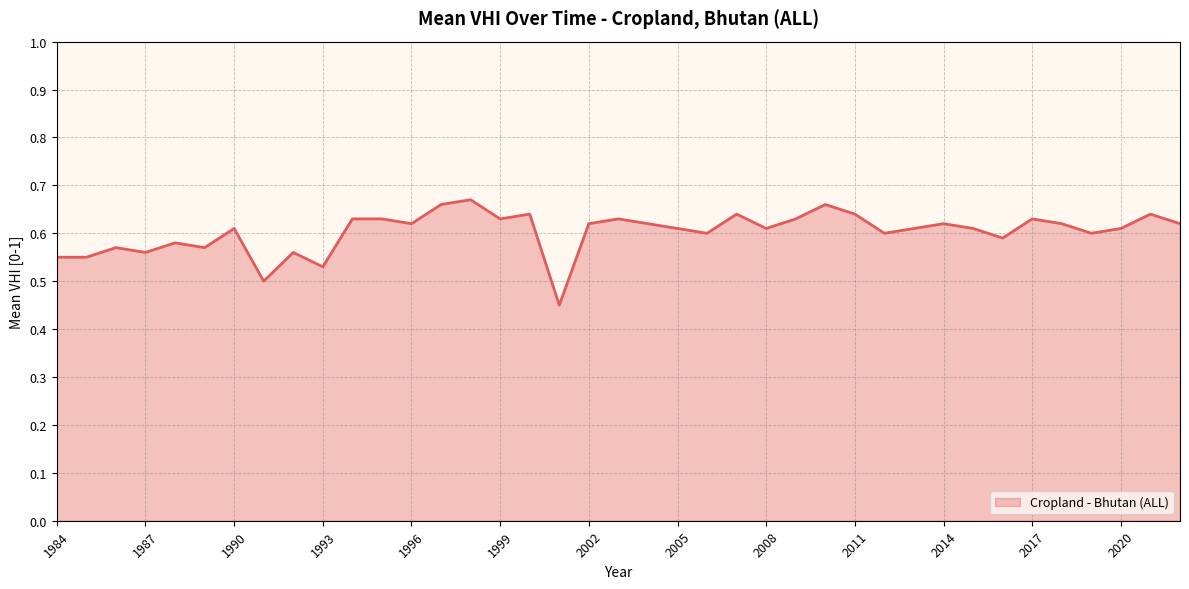

At which category does the data reach its first local peak?

1986